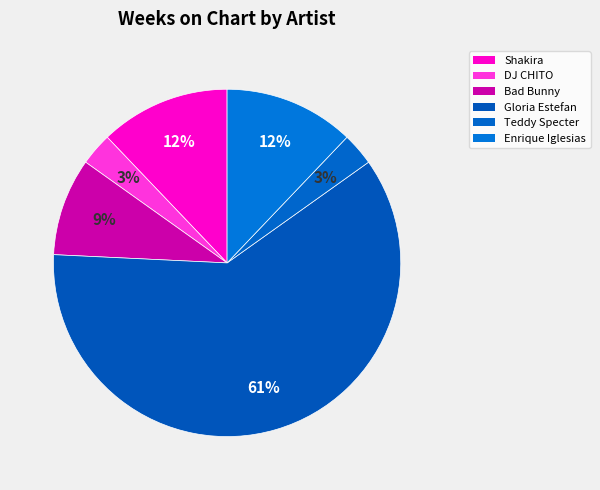

To the nearest percent, what is the difference between the largest and smallest slice percentages?

58%